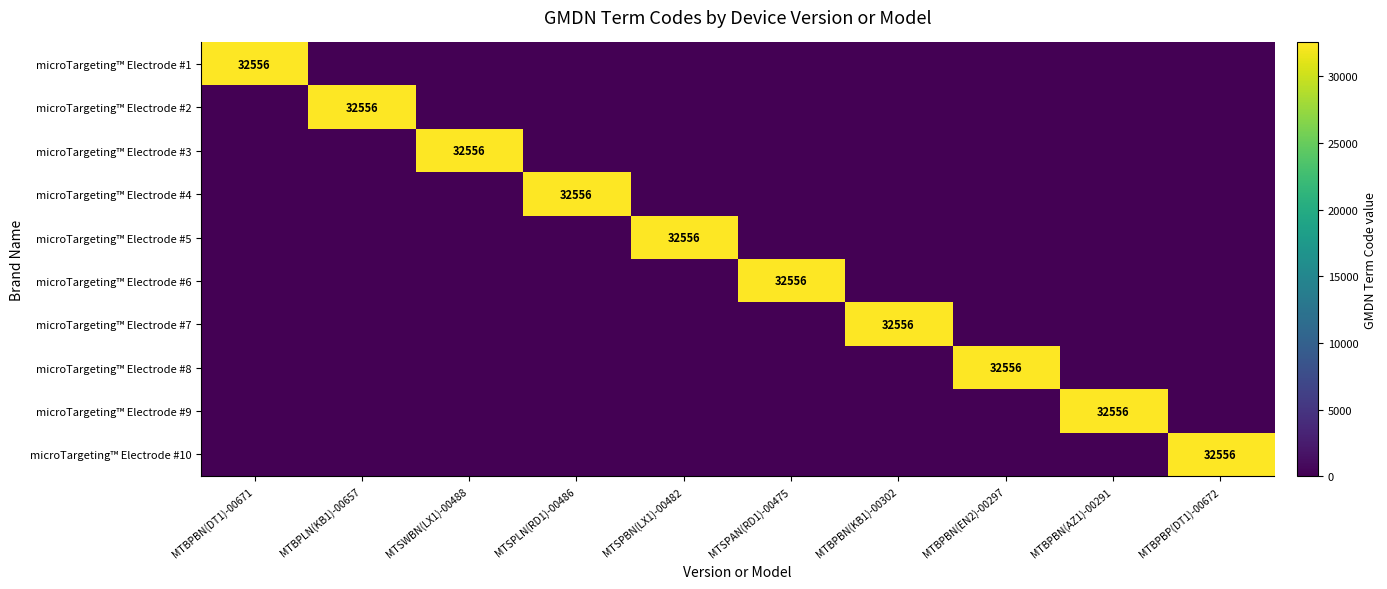

What is the total value across all series at MTSPAN(RD1)-00475?

32556